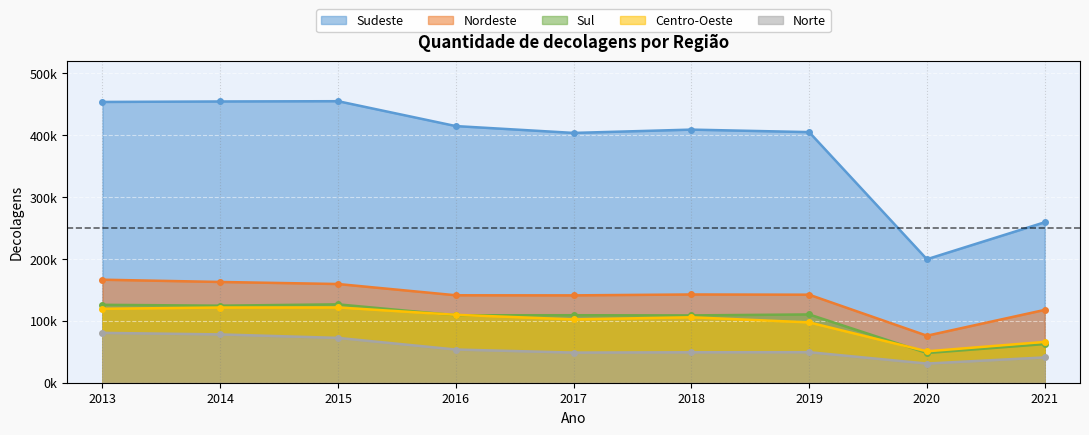

True or false: Norte and Sudeste intersect in this chart.

False